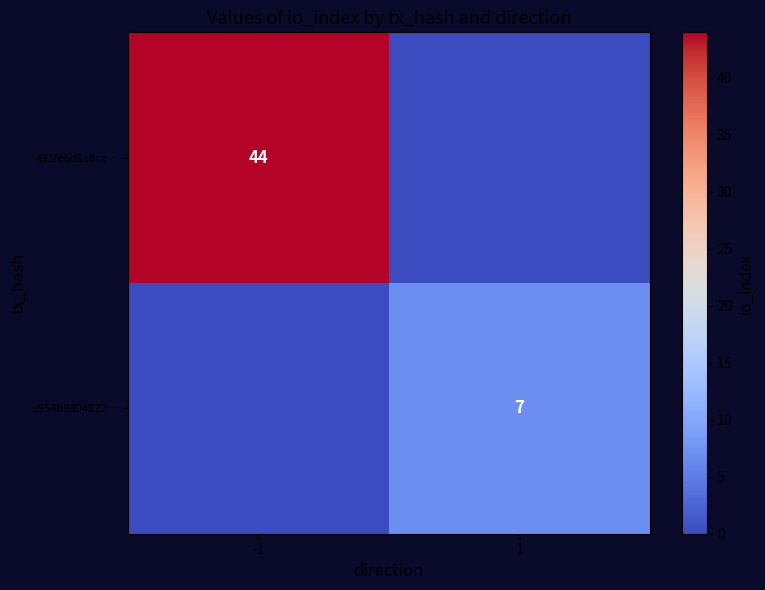

Is the value of c954b9804822… at 1 greater than the value of 491fe6d8a8cc… at -1?

No